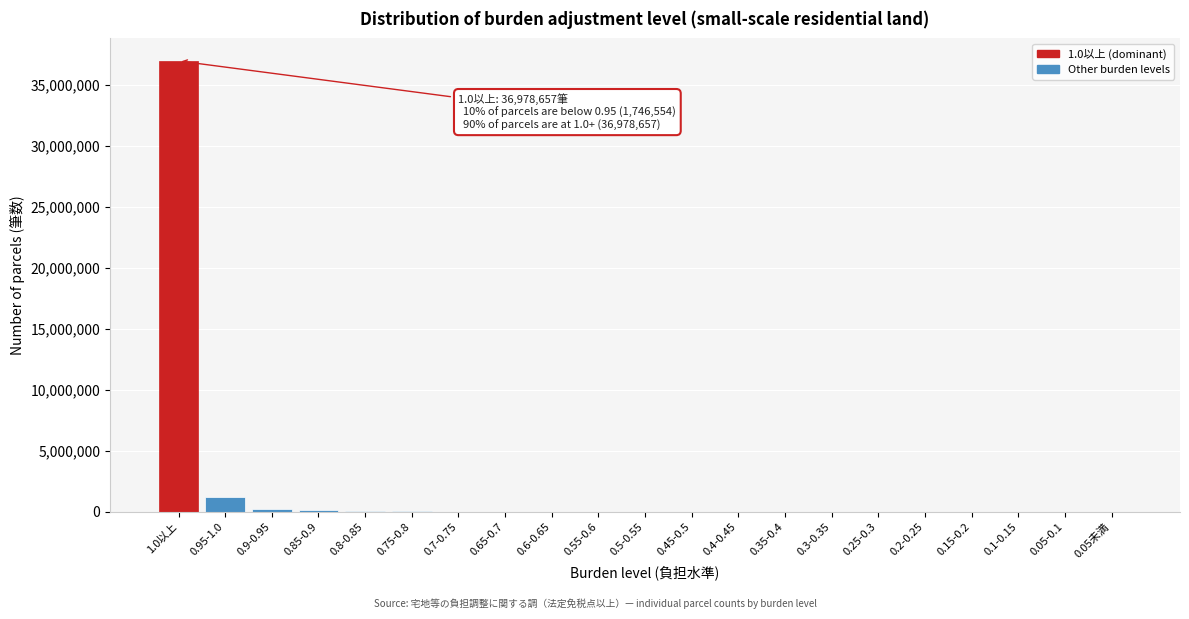

What is the sum of all values?

38725211